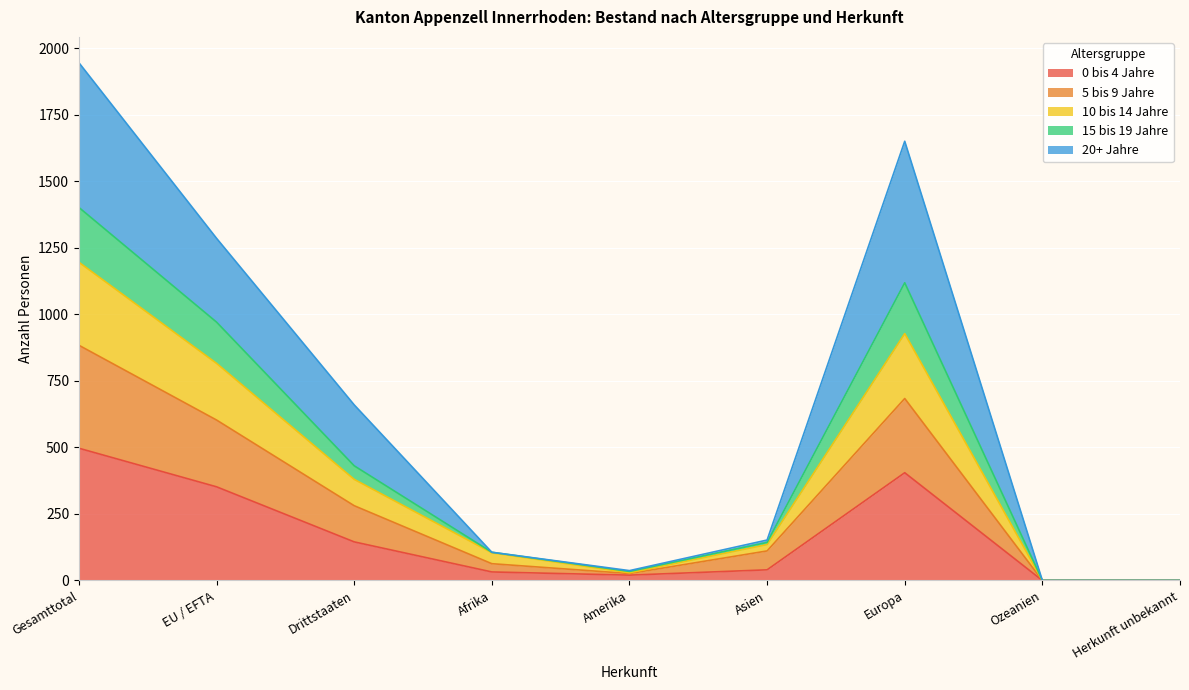

Is it true that 5 bis 9 Jahre equals -321 at Herkunft unbekannt?

False